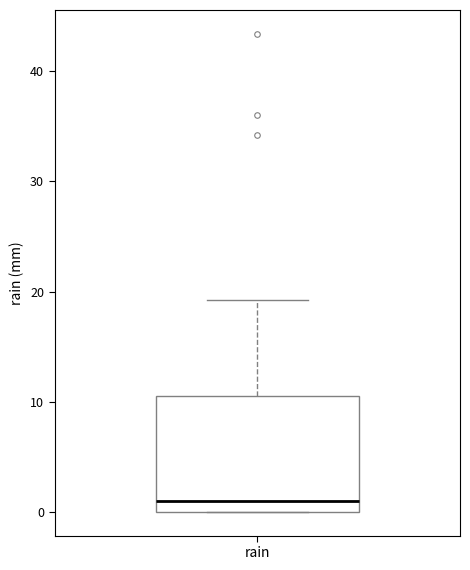

Transcribe this box plot: give where the median line is, the range the box spans, and where the two whiskers end, as read against the y-axis. The values are not printed on the chart, so give them approximately, as read against the axis.

median 1, box 0 to 11, whiskers 0 to 19